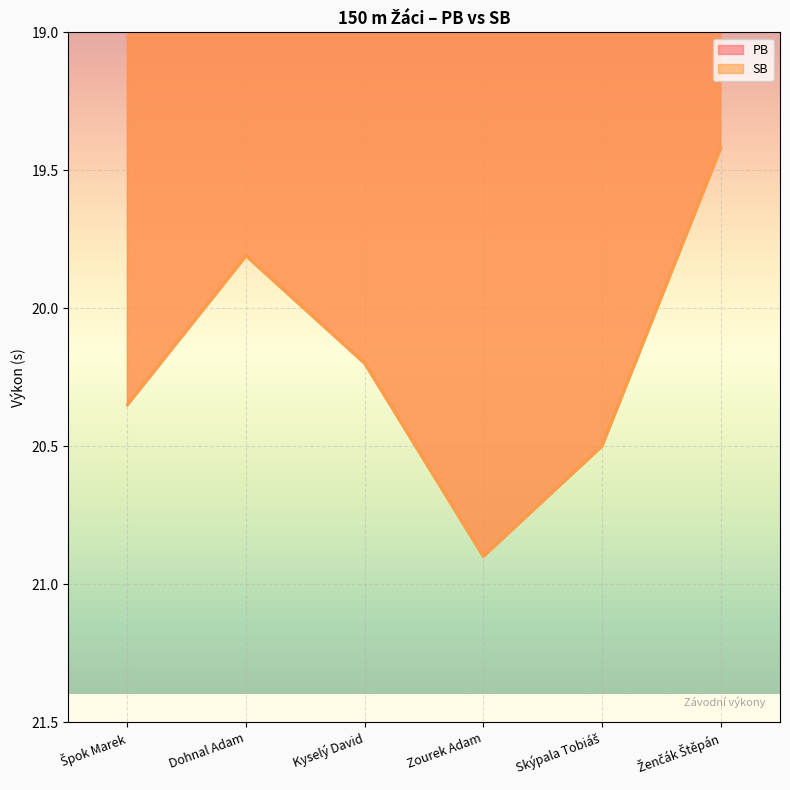

Where is the first local maximum for PB?

Zourek Adam